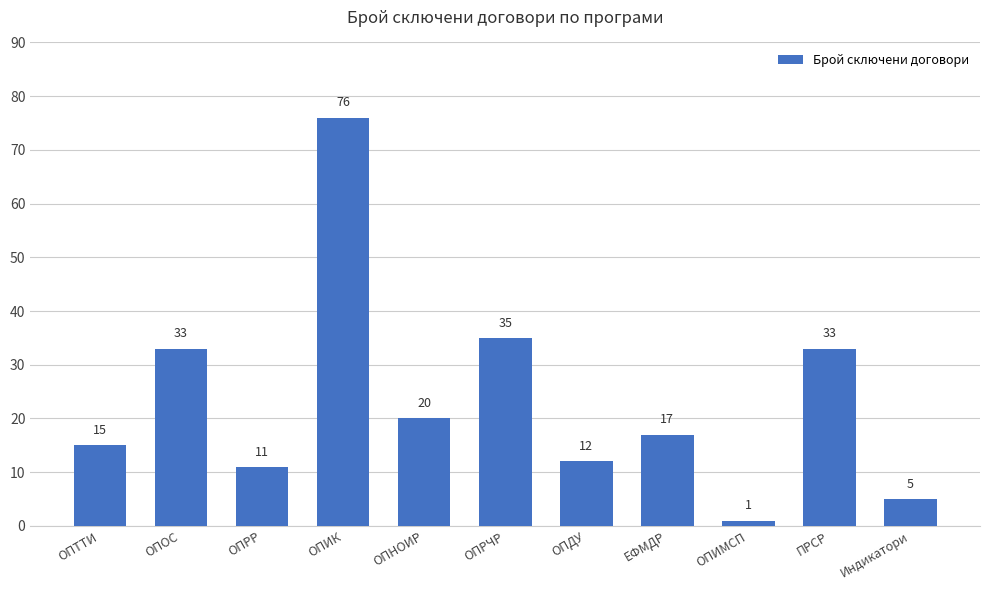

Reading left to right, extract all data points from this chart.

15	33	11	76	20	35	12	17	1	33	5